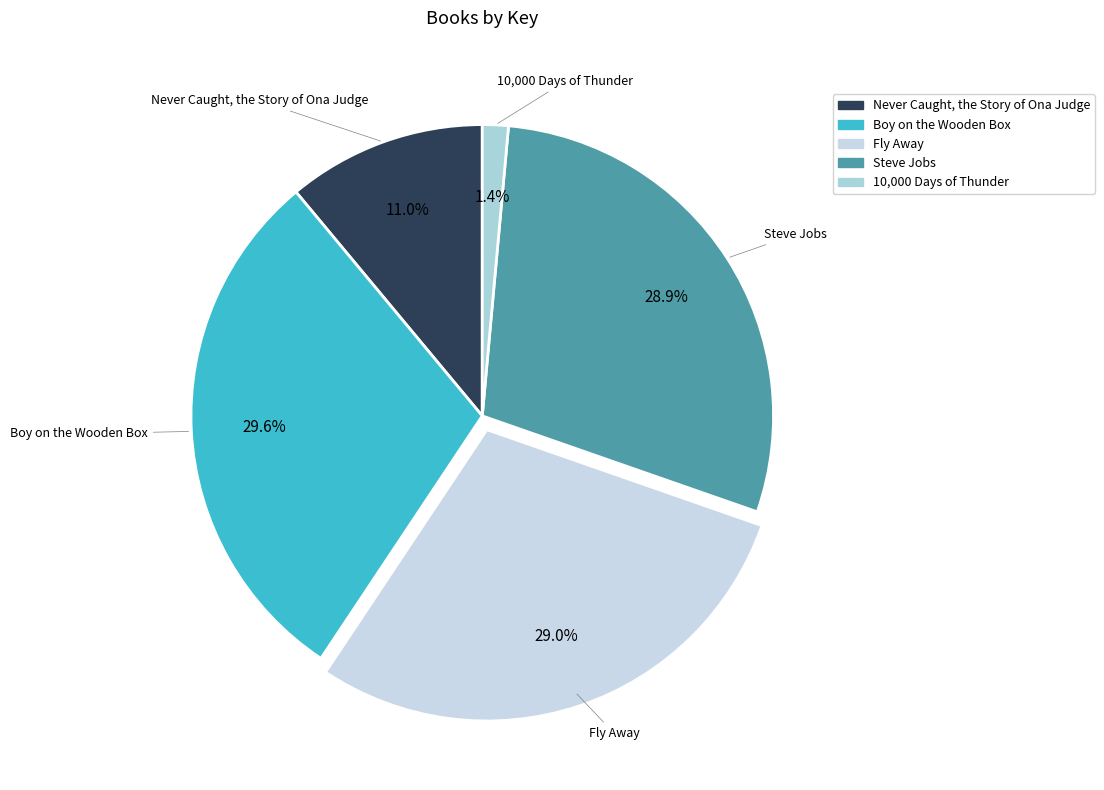

The Fly Away slice represents 29% of the pie. True or false?

True